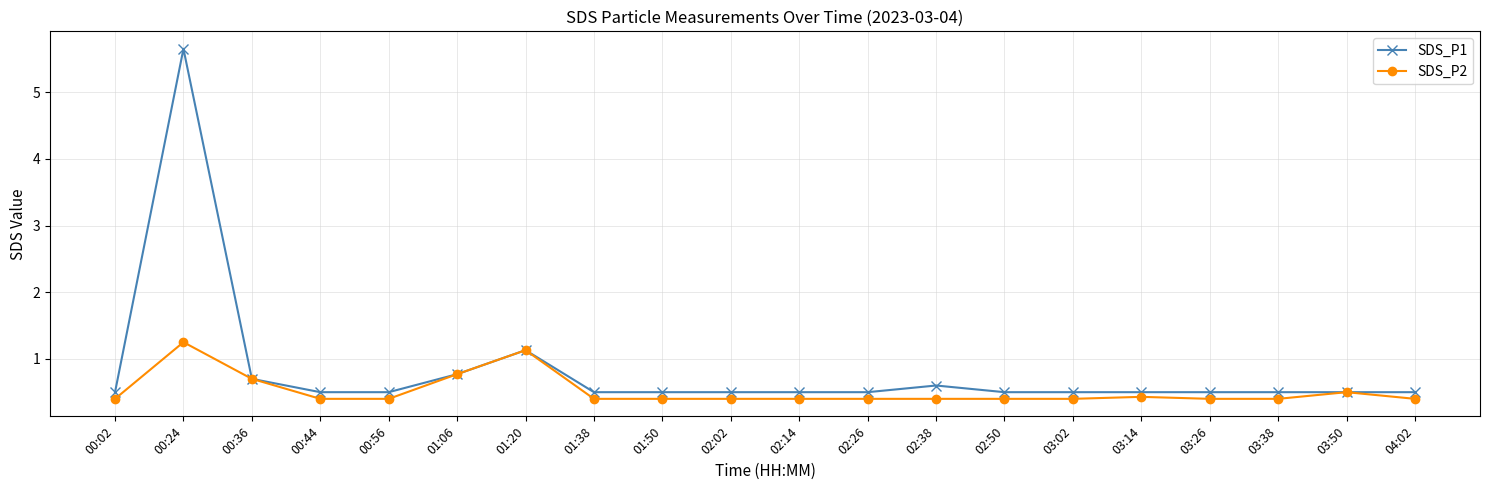

Which series has the largest total across all categories?

SDS_P1